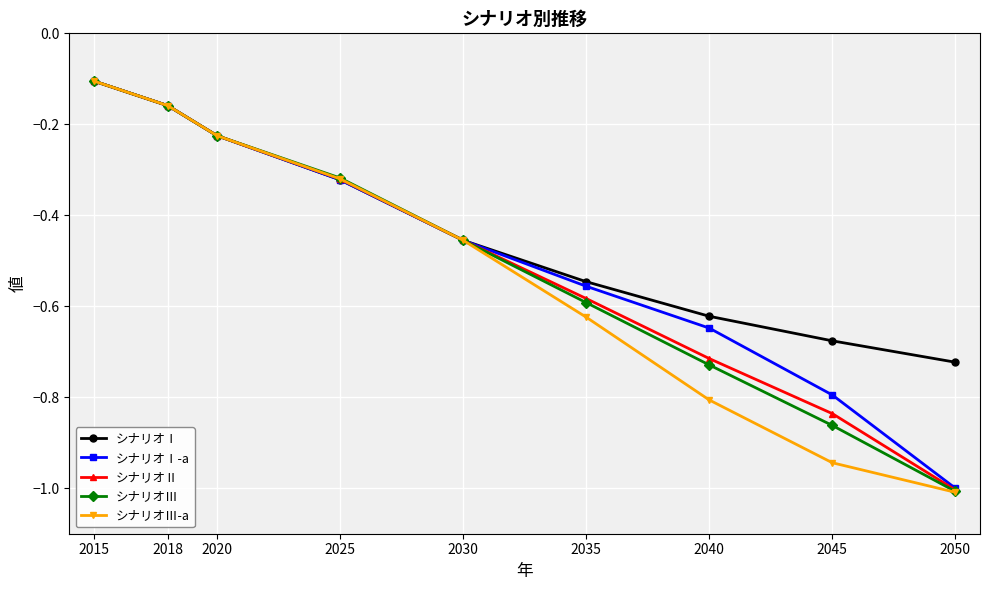

True or false: シナリオⅡ has a value of -0.1 at 2015.

True